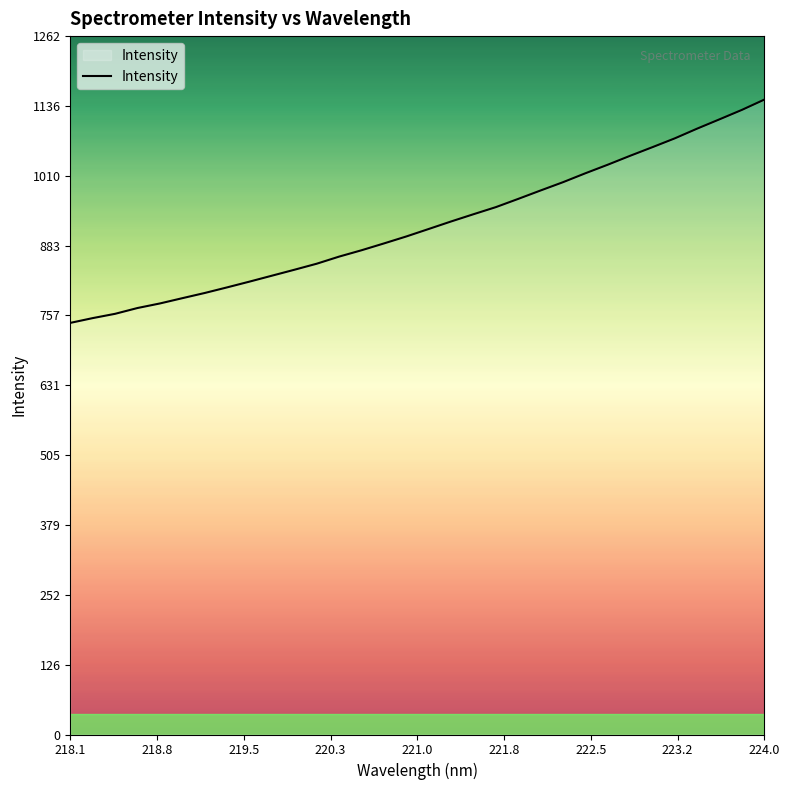

What is the greatest value displayed?

1147.3